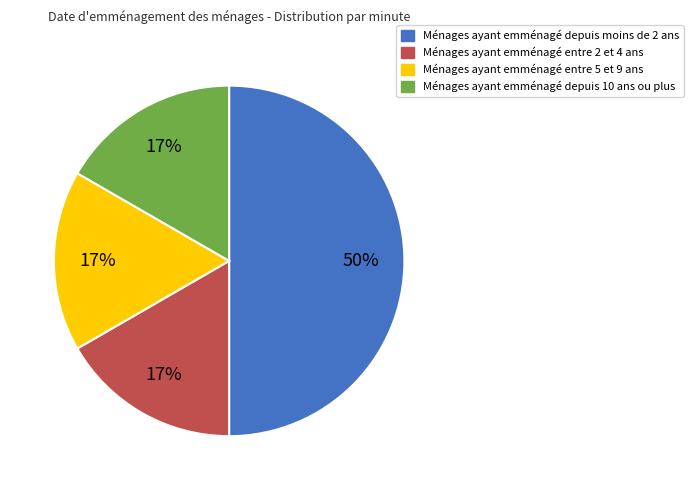

How many slices are in this pie chart?

4